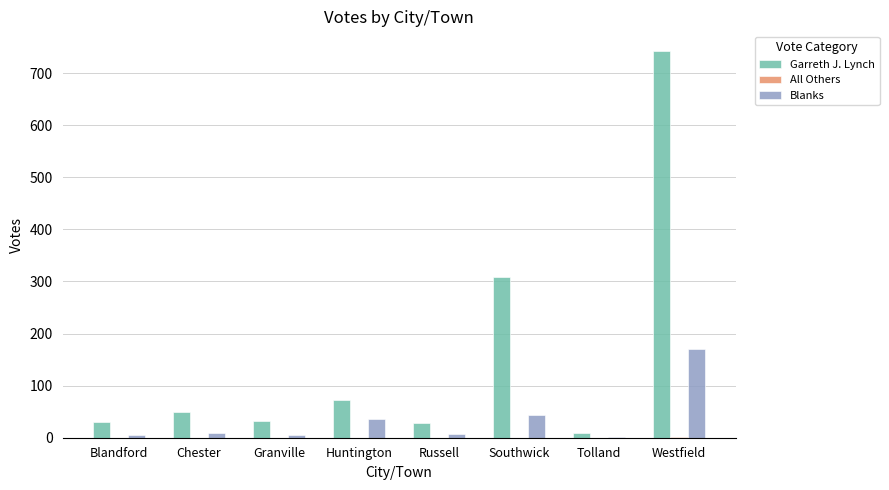

True or false: Garreth J. Lynch has a value of 30 at Blandford.

True